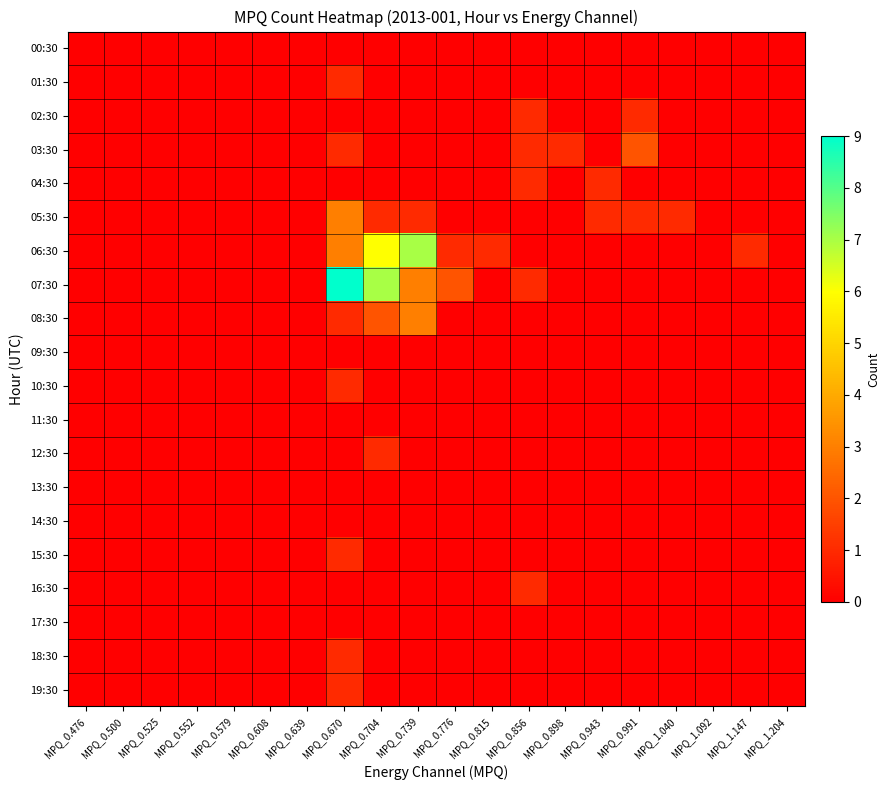

At which category does the chart reach its peak across all series?

MPQ_0.670